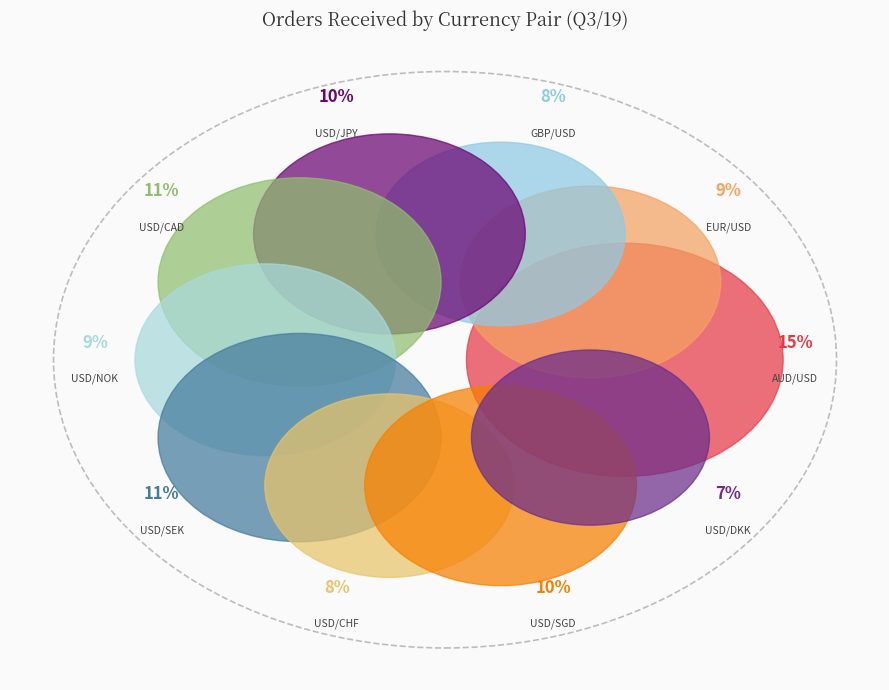

Is it true that EUR/USD is 1% of the pie?

False